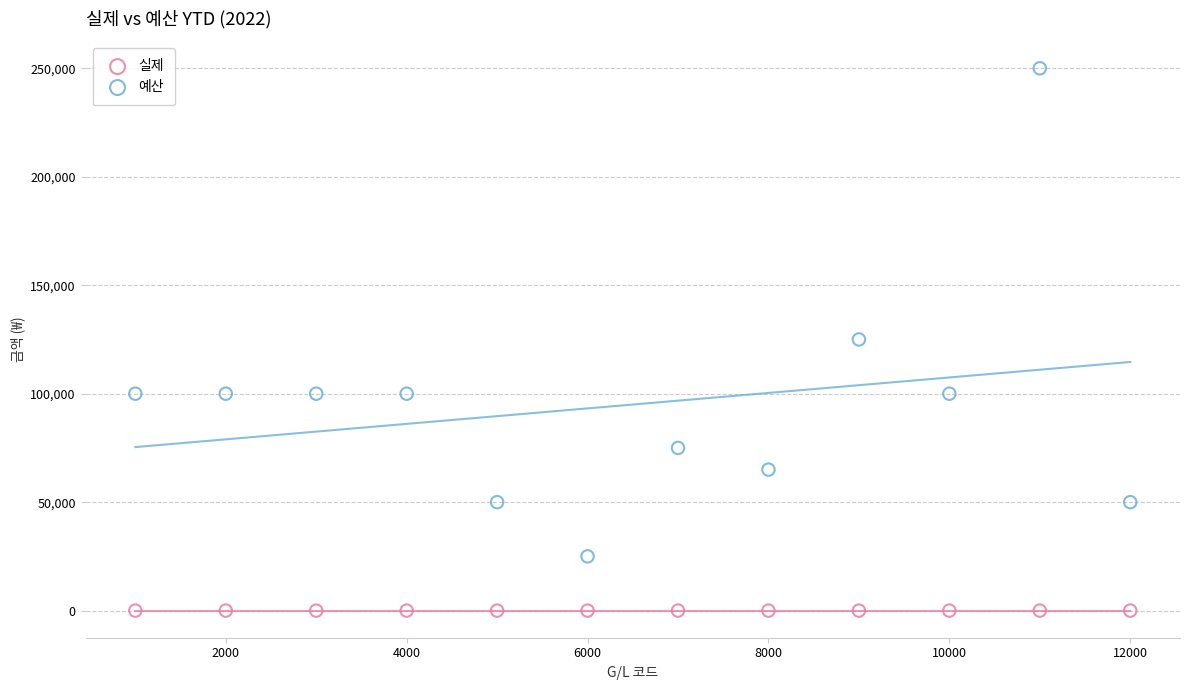

In the 예산 series, what Y value is closest to 137500?

125000